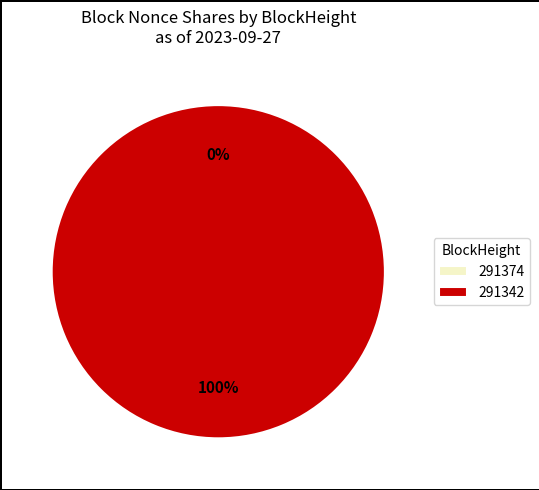

Does any single category account for the majority?

Yes